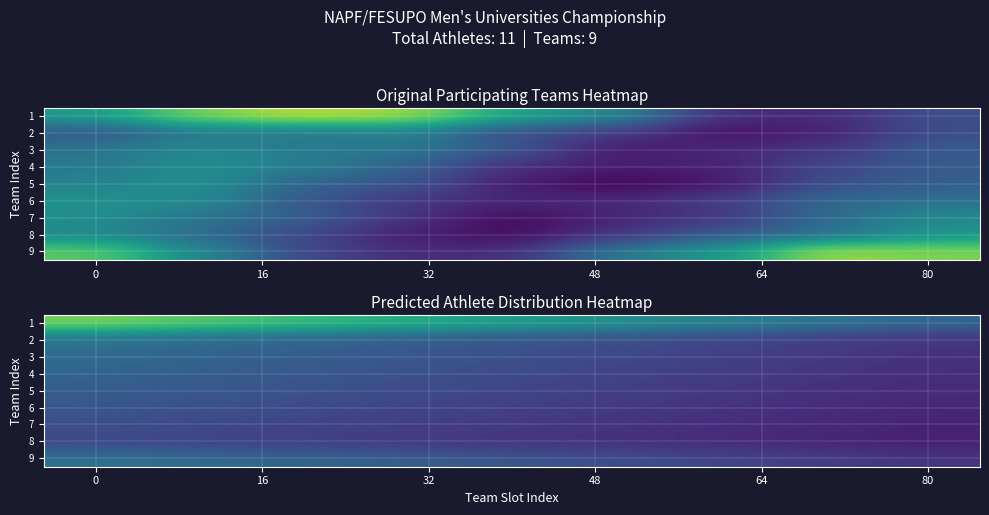

The value of row_6 at 16 is 0.6. True or false?

True